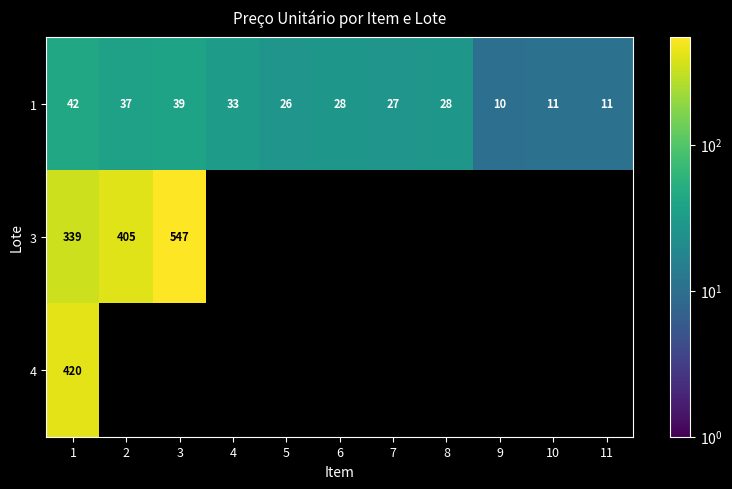

At 1, list the series in order from largest to smallest.

4, 3, 1